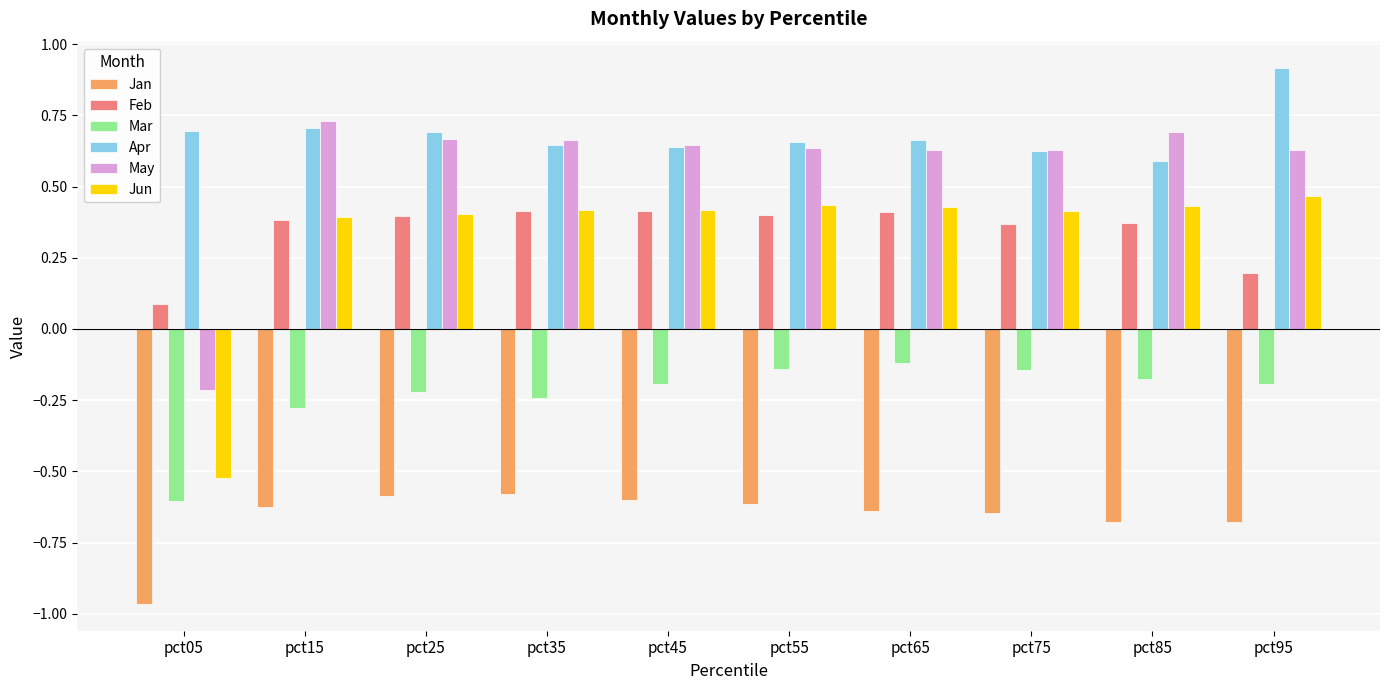

Is the value of Feb at pct85 greater than the value of Apr at pct75?

No